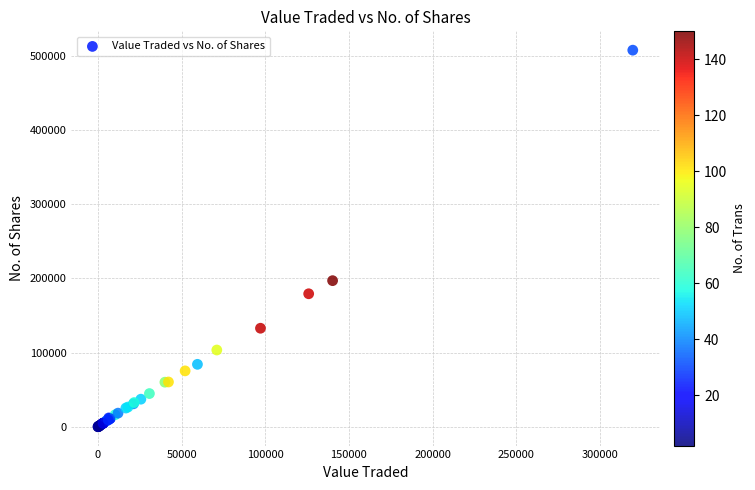

What Y value in the scatter plot is closest to 253990?

197088